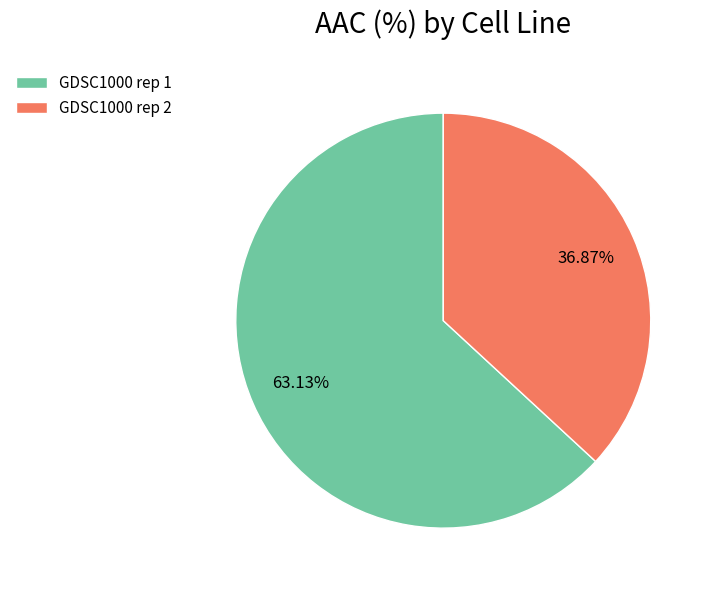

Do GDSC1000 rep 2 and GDSC1000 rep 1 together represent more than half of the pie?

Yes